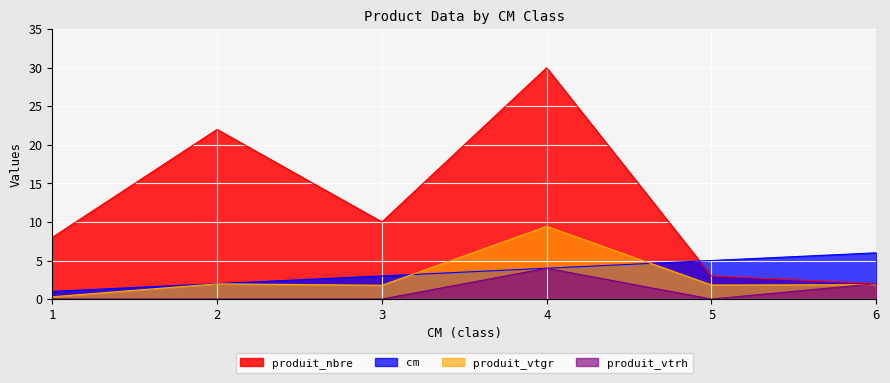

Reading left to right, list all the values displayed in this chart.

cm: 1.0	2.0	3.0	4.0	5.0	6.0
produit_nbre: 8.0	22.0	10.0	30.0	3.0	2.0
produit_vtgr: 0.3	2.0	1.8	9.4	1.8	1.9
produit_vtrh: 0.0	0.0	0.0	4.0	0.0	2.0